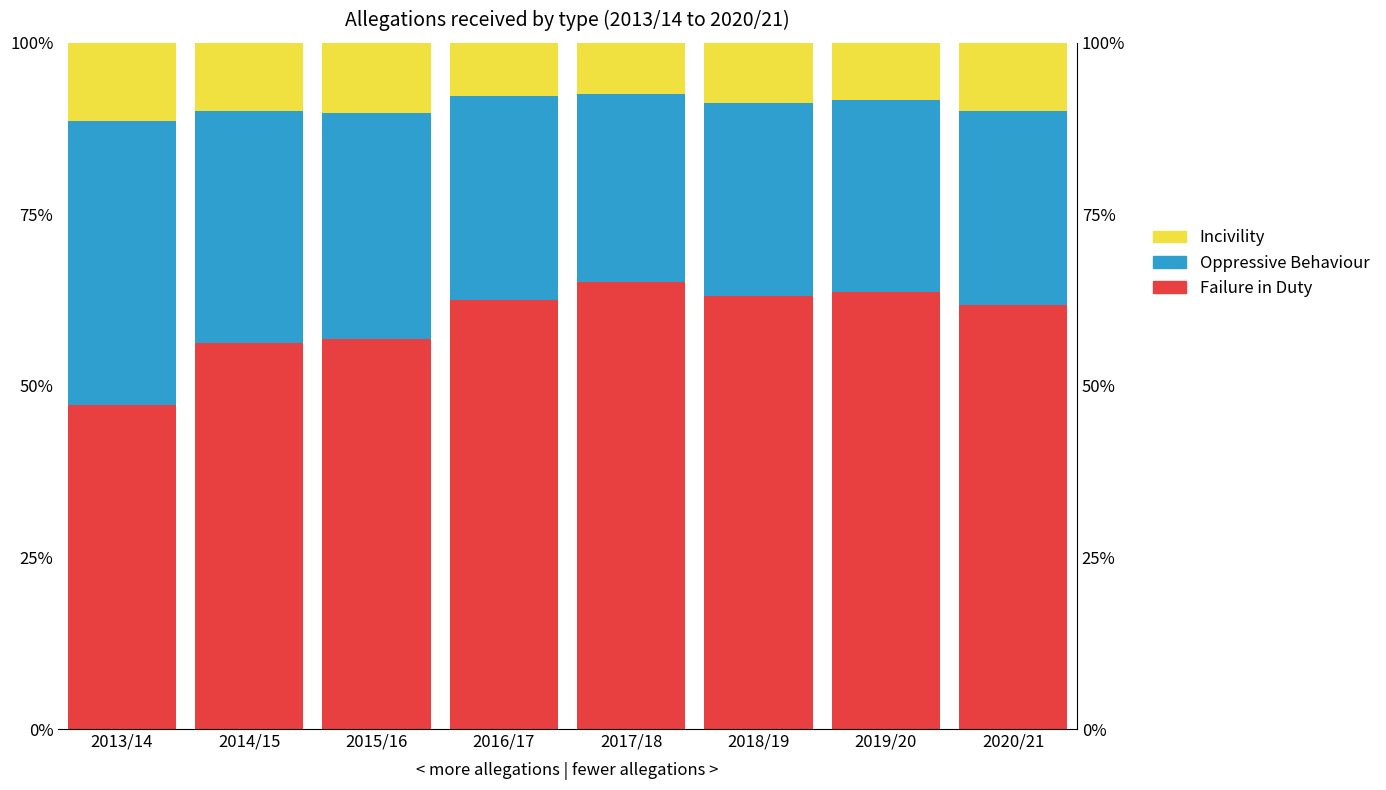

Which series changed the most between 2013/14 and 2015/16?

Failure in Duty